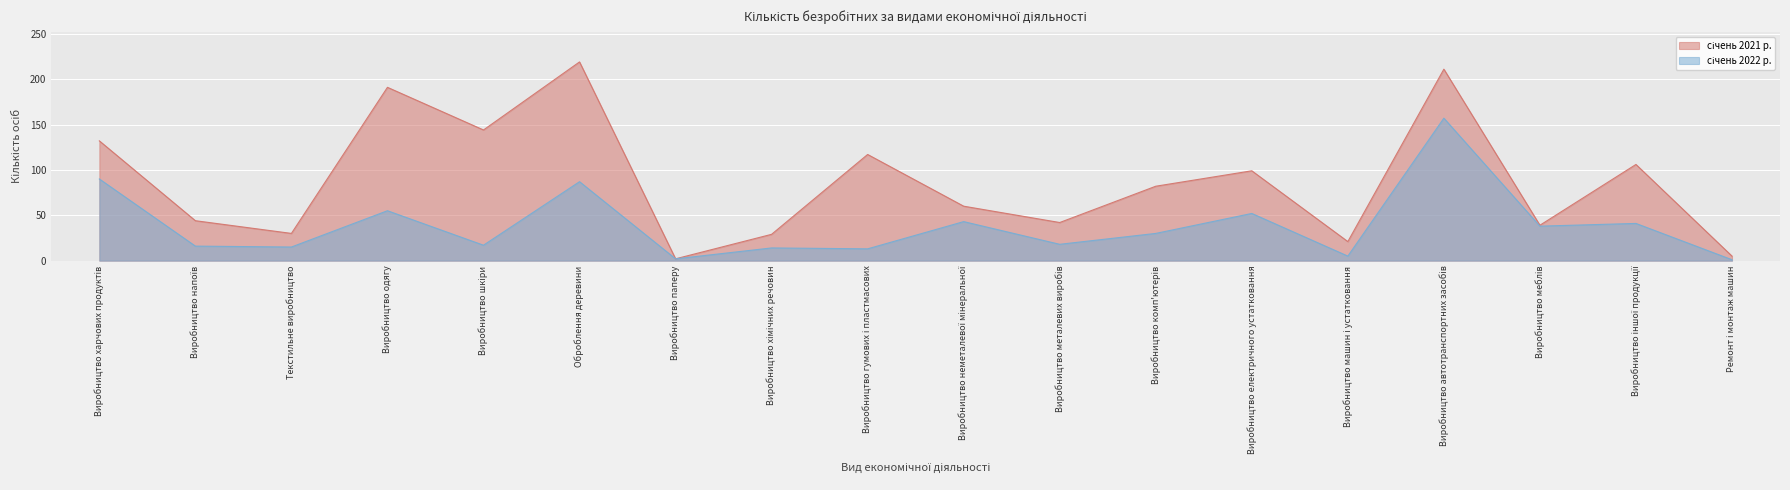

List the series in order of their peak value, highest first.

січень 2021 р., січень 2022 р.